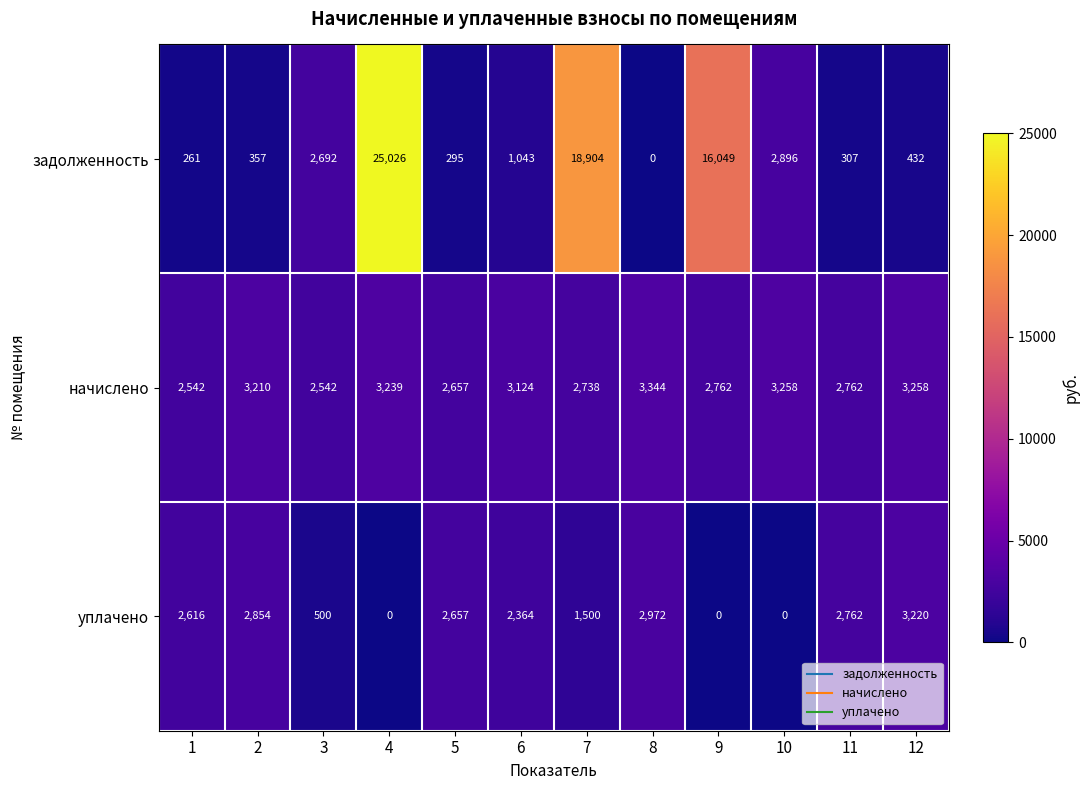

At which label does задолженность first exceed 1043?

3